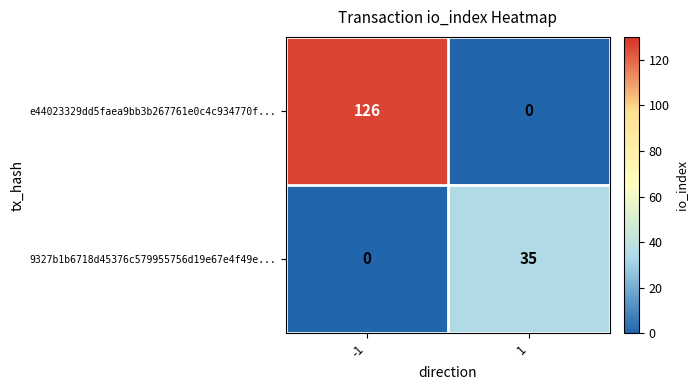

Rank the series at -1 from highest to lowest value.

e44023329dd5faea9bb3b267761e0c4c934770f..., 9327b1b6718d45376c579955756d19e67e4f49e...